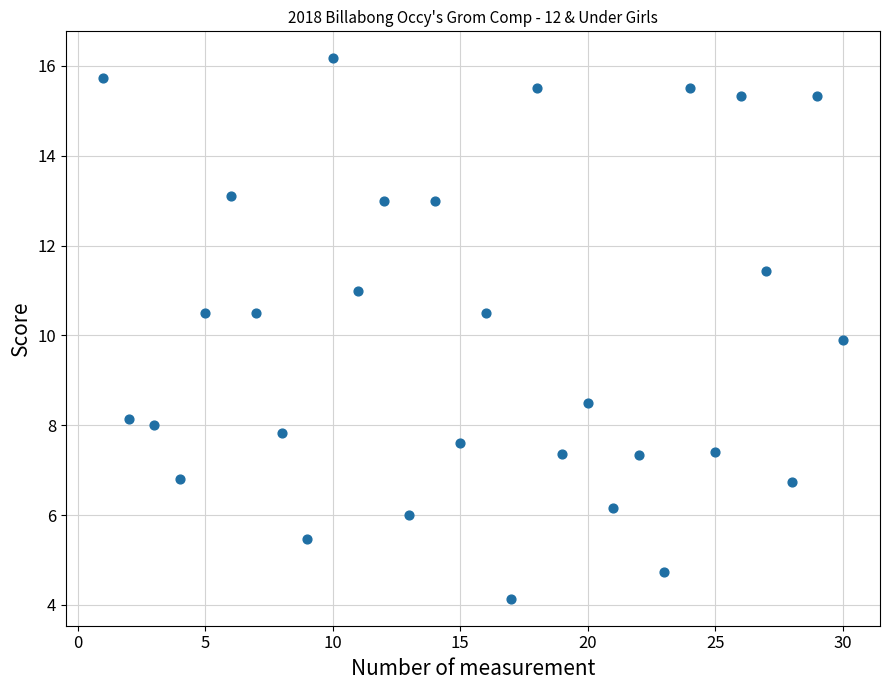

What is the range of Y values (max minus min)?

12.0